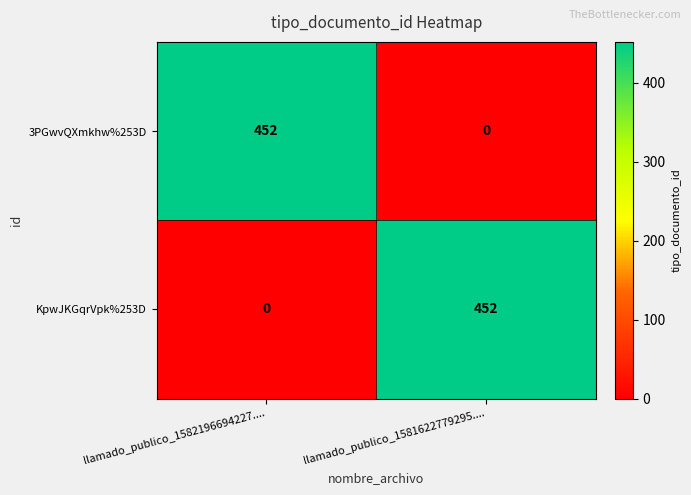

What is the total value across all series at llamado_publico_1582196694227....?

452